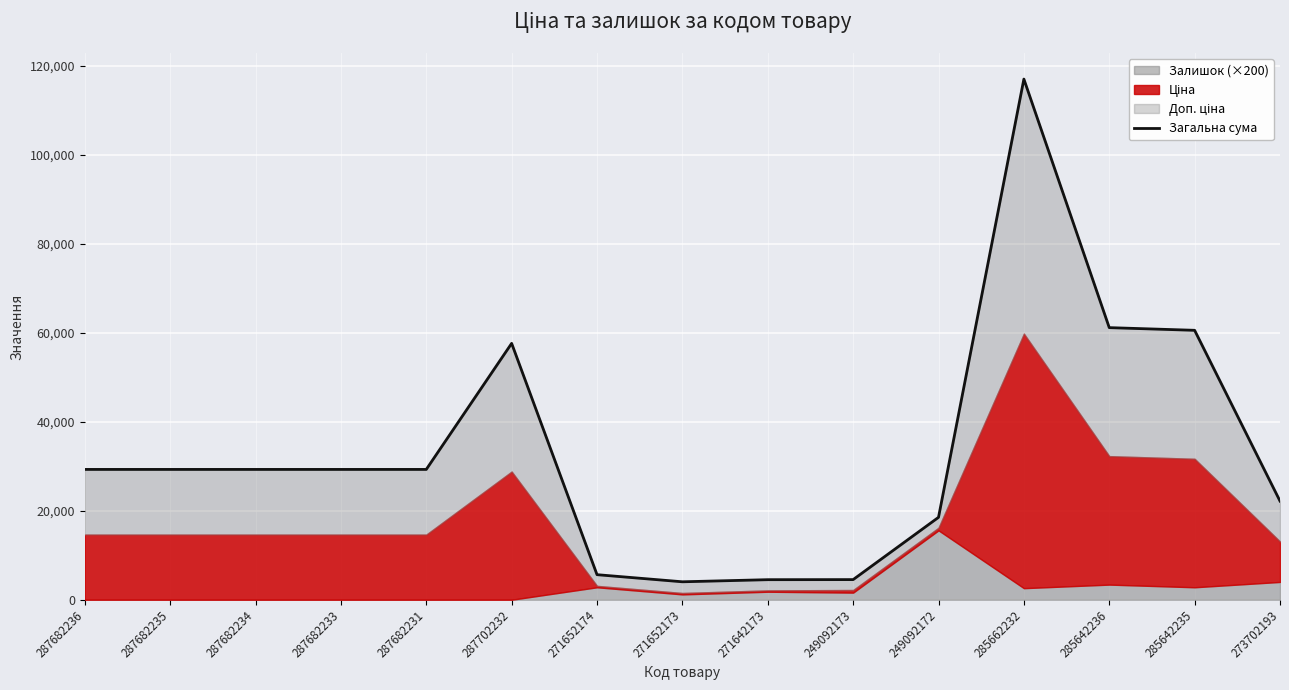

Is it true that the value at 287702232 is 57643.6?

True